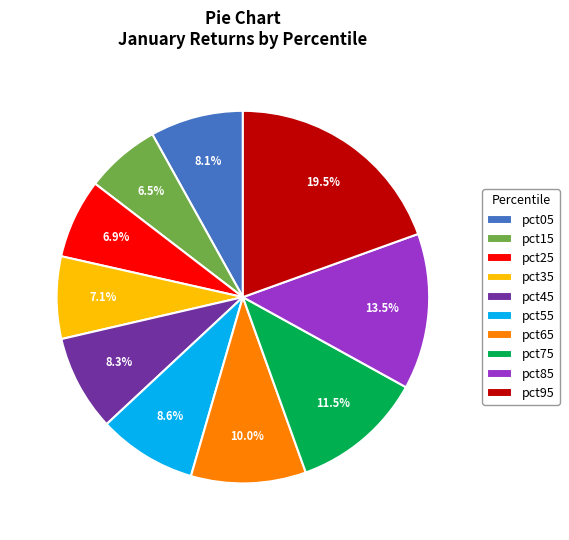

How many slices are in this pie chart?

10